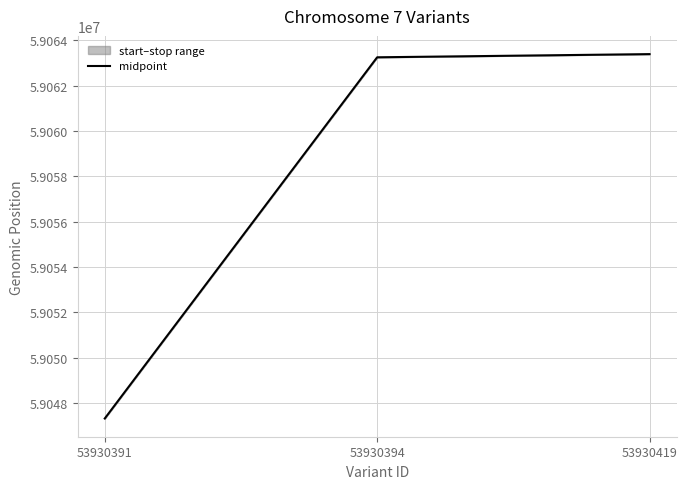

Reading left to right, extract all data points from this chart.

59047318.5	59063251.5	59063391.5